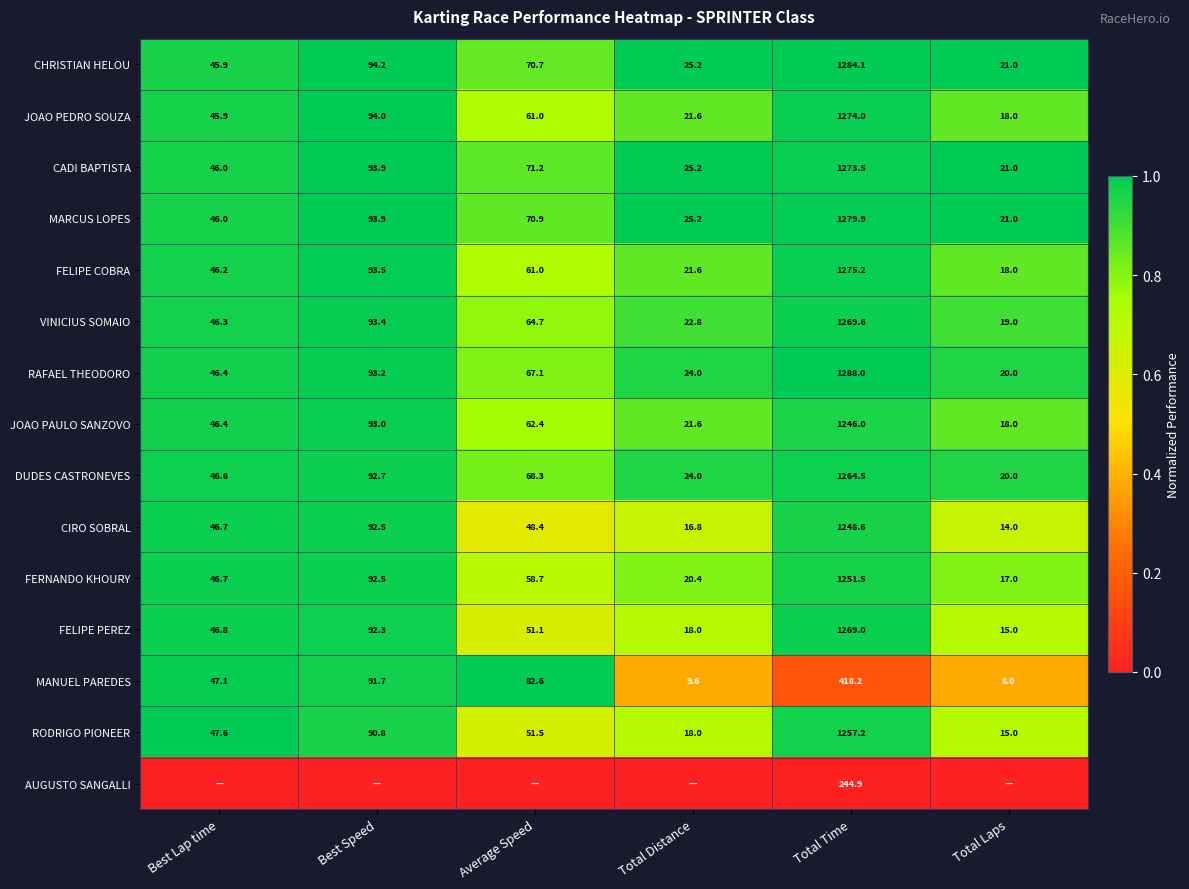

Where does the VINICIUS SOMAIO series first go above 64?

Best Speed